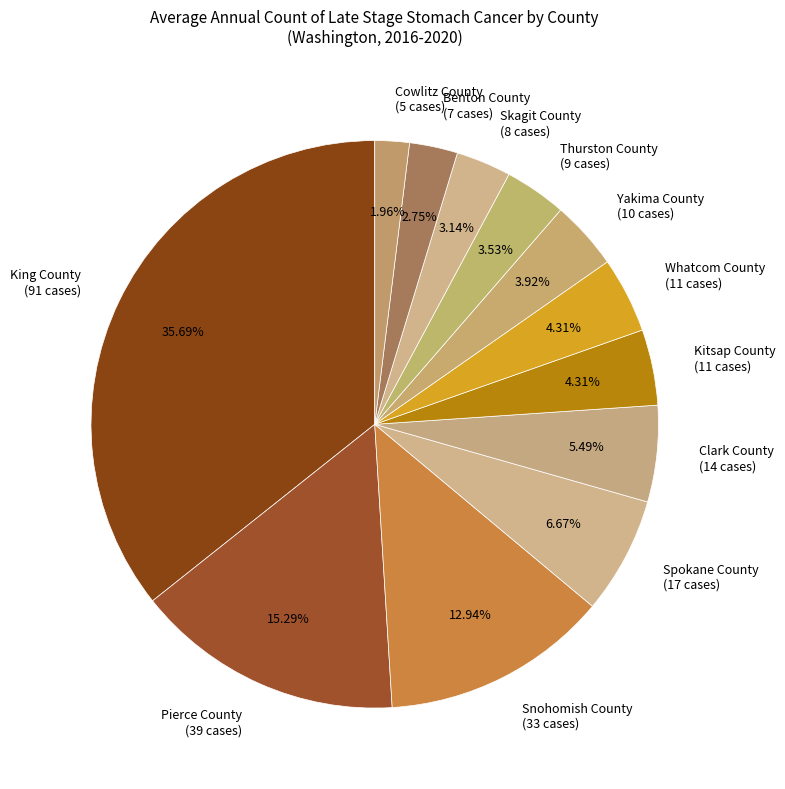

To the nearest percent, what is the combined percentage of Pierce County and Clark County?

21%